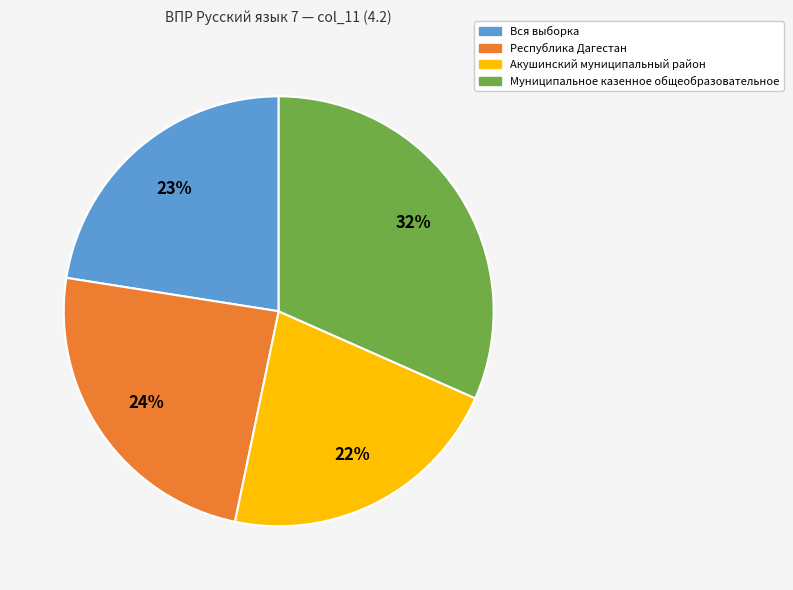

What is the largest slice in the pie chart?

Муниципальное казенное общеобразовательное